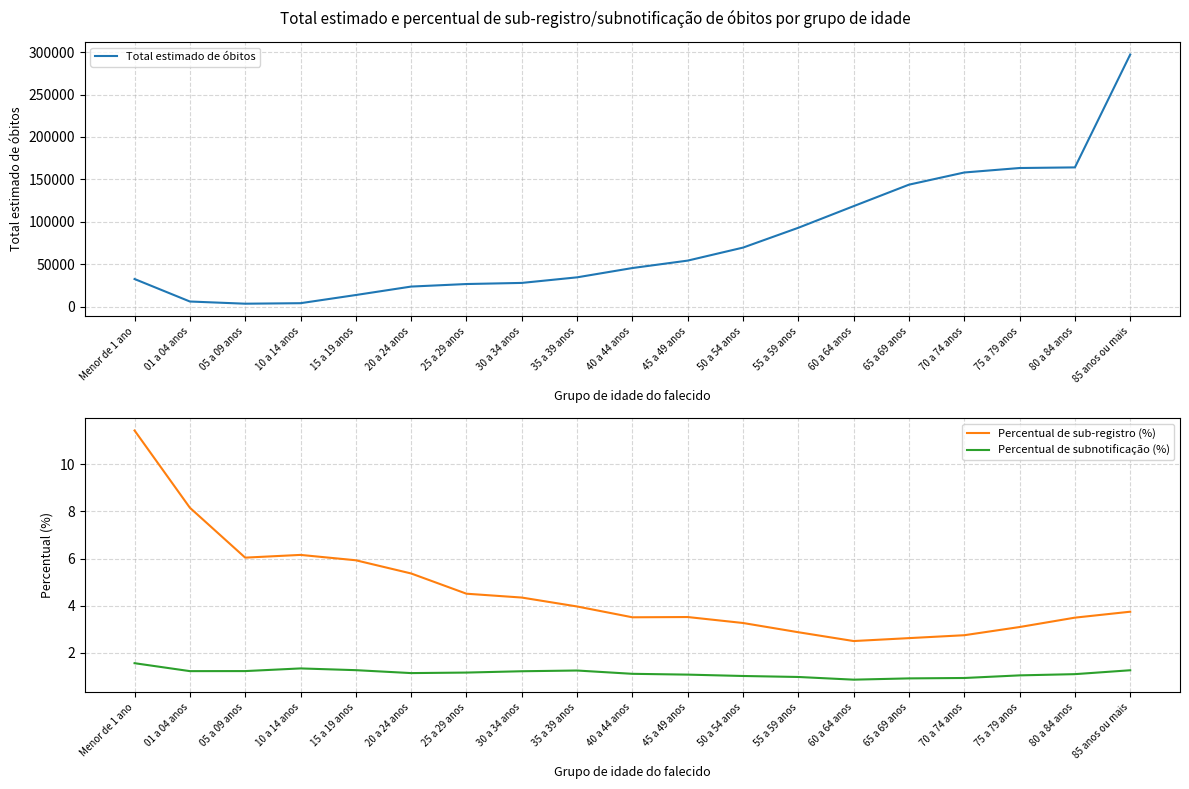

Does the chart display data point markers on the line(s)?

No